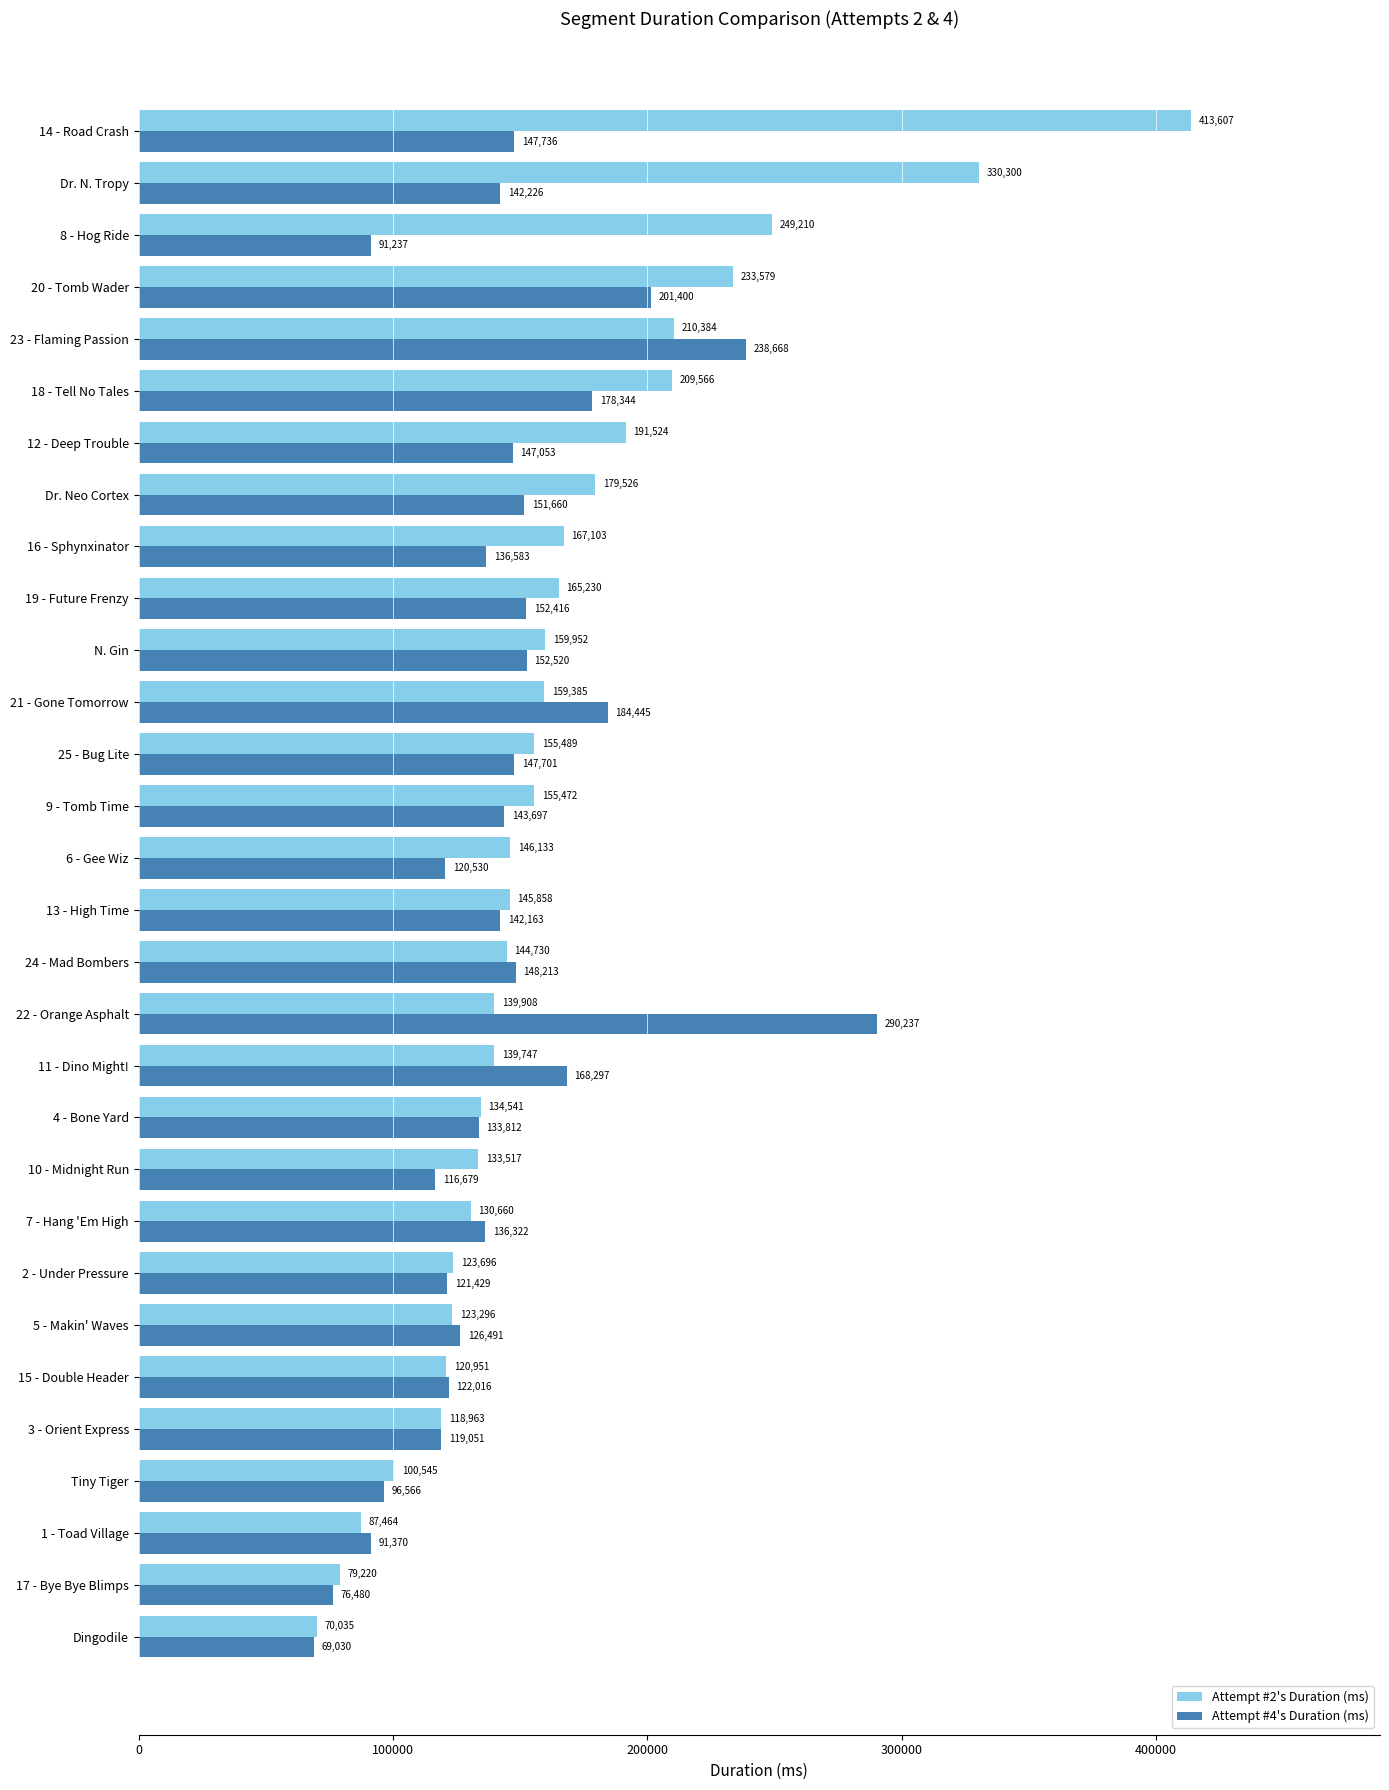

What is the smallest value displayed?

69030